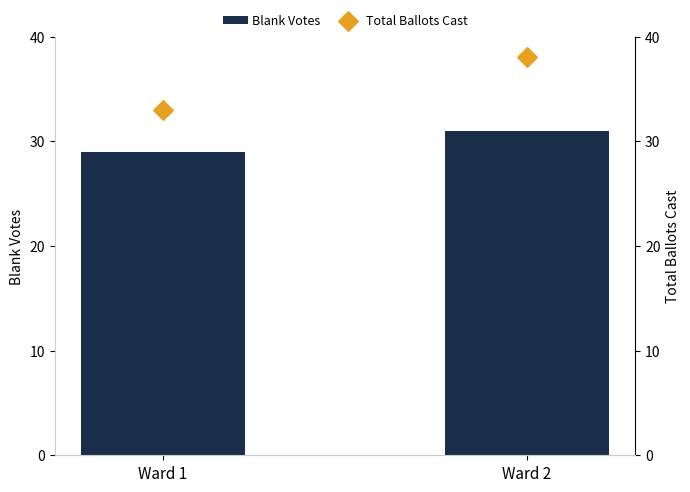

Which series reaches the maximum Y coordinate?

Total Ballots Cast